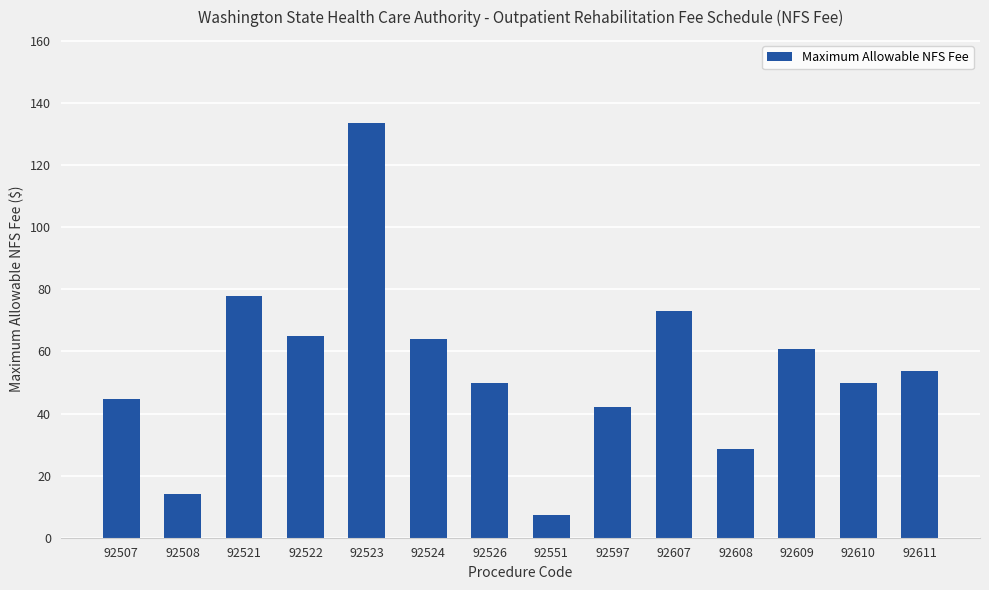

Which has a higher value, 92521 or 92607?

92521